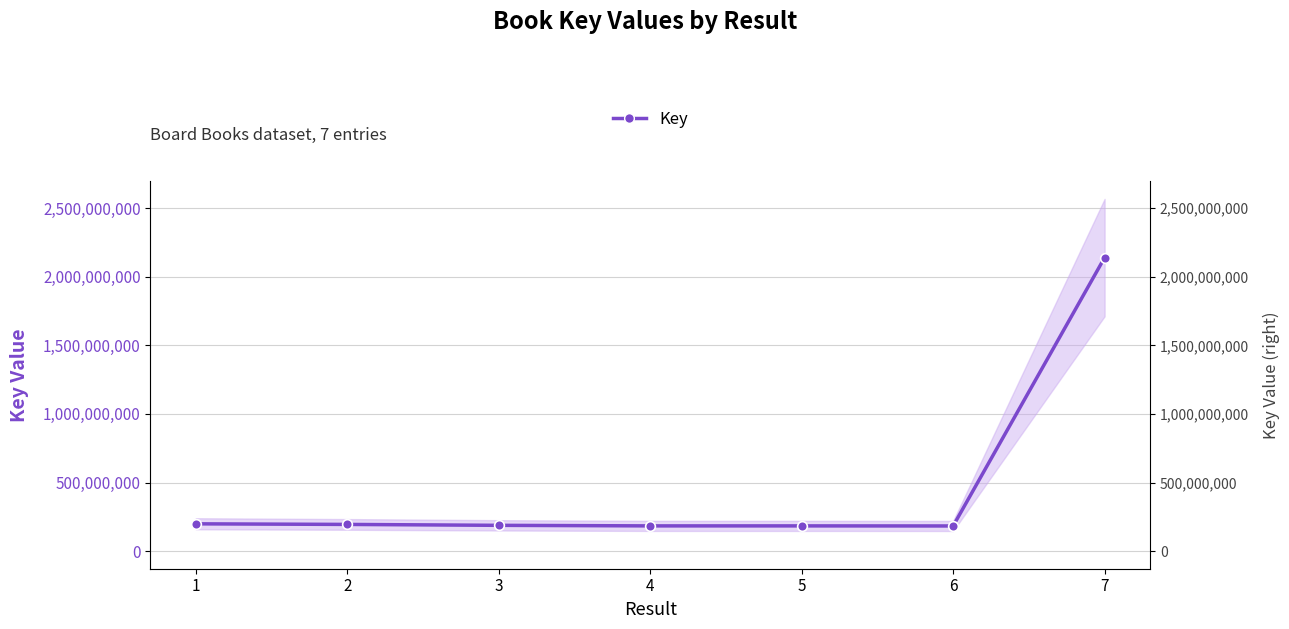

What is the average value?

467463522